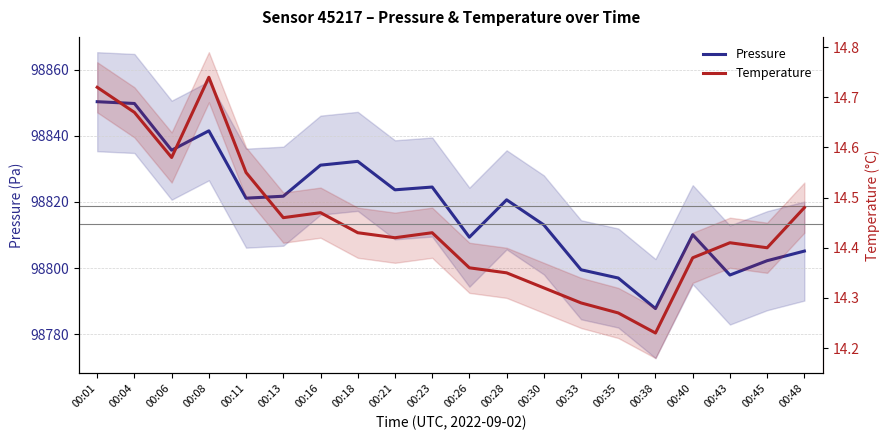

What is the value of the temperature point at the 14th from the left?

14.3